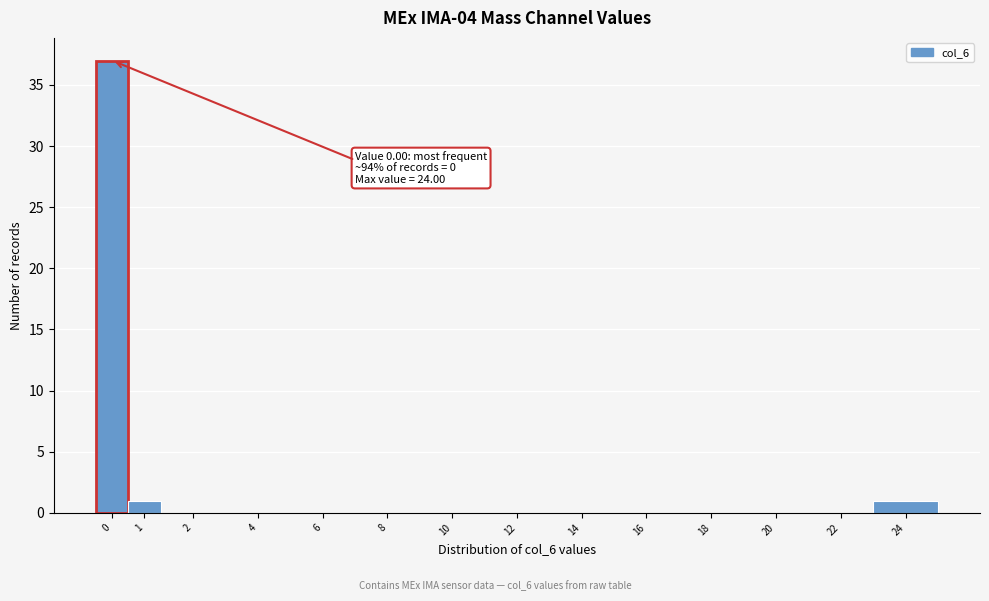

Reading right to left, list all the values displayed in this chart.

24=1	22=0	20=0	18=0	16=0	14=0	12=0	10=0	8=0	6=0	4=0	2=0	1=1	0=37